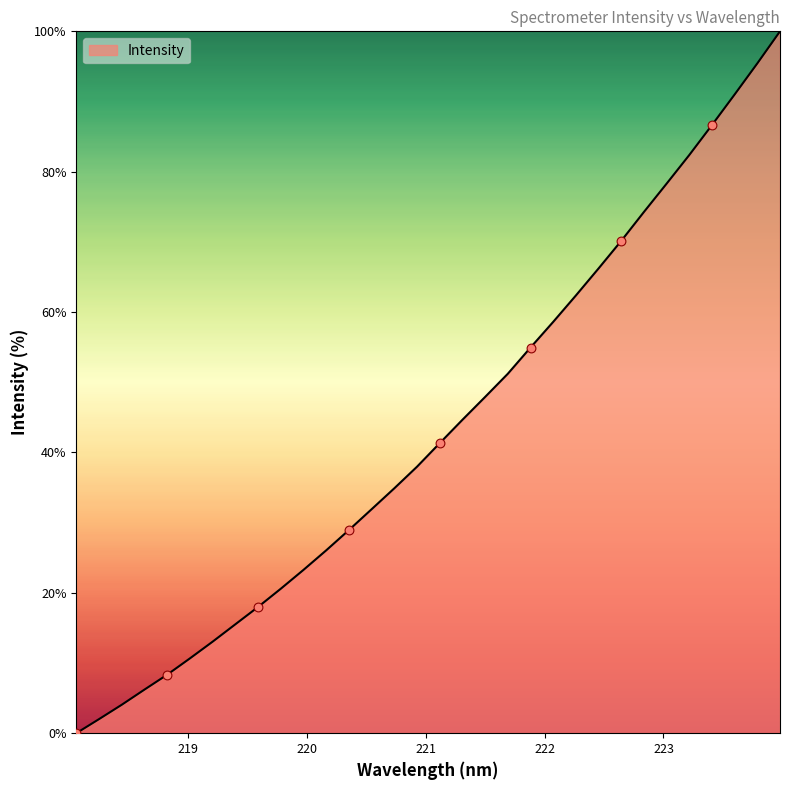

What is the maximum value shown in the chart?

100.0